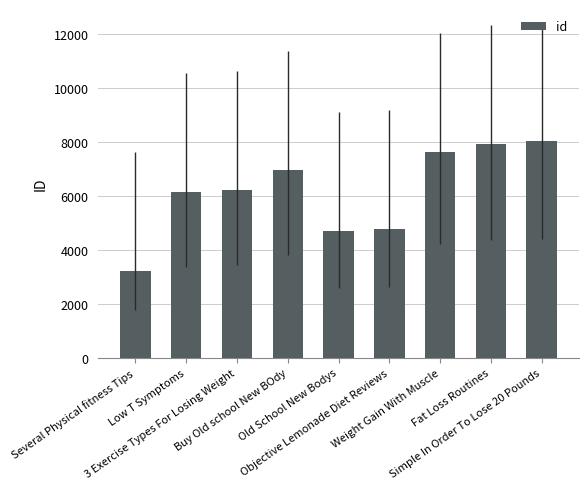

What is the minimum value shown in the chart?

3223